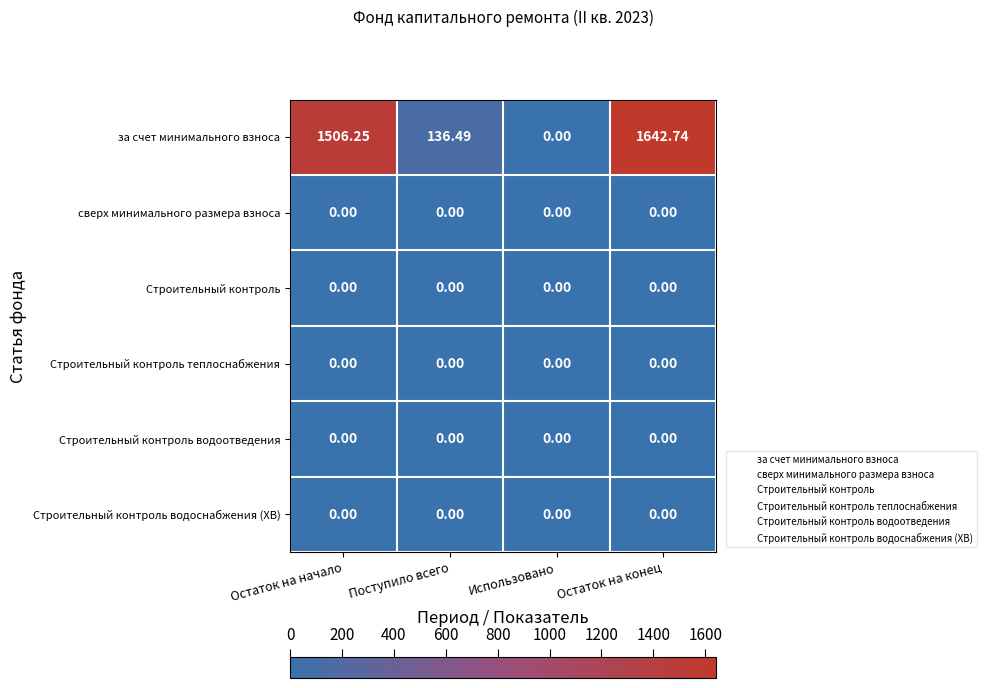

At which category is the sum across all series the highest?

Остаток на конец